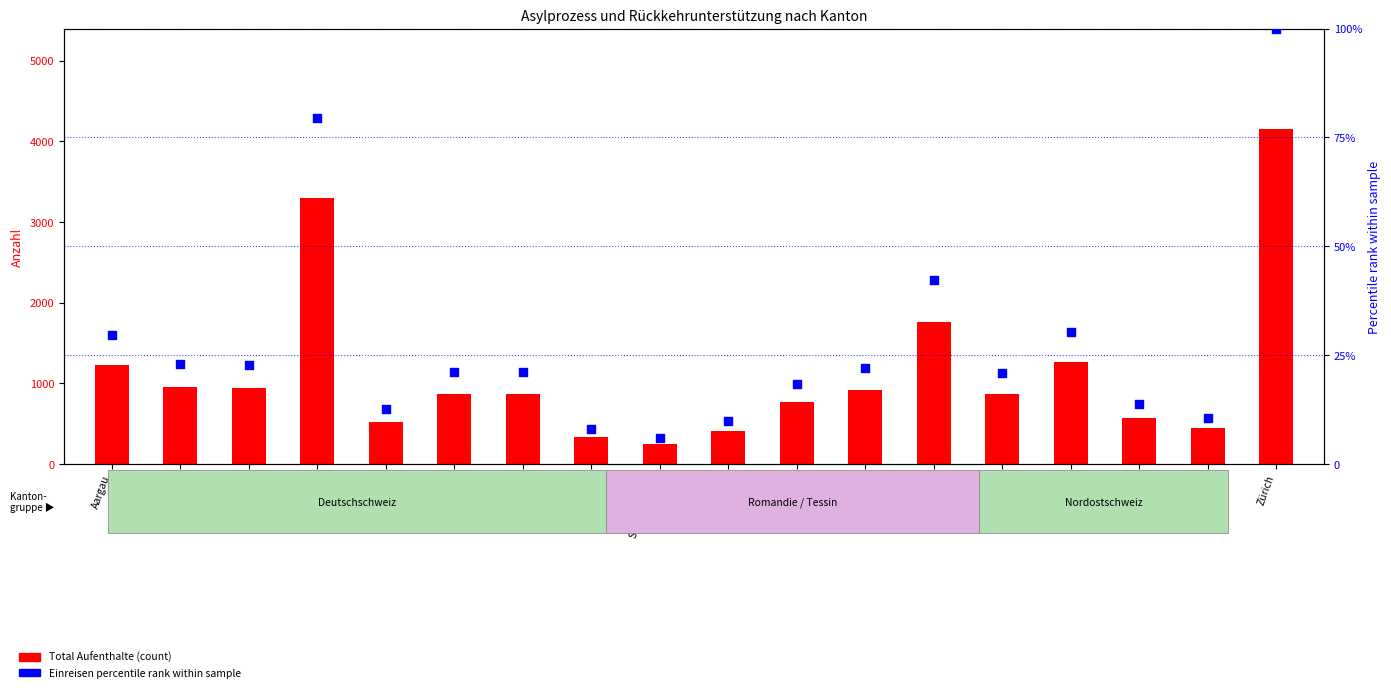

Which series has the largest total across all categories?

Total Aufenthalte